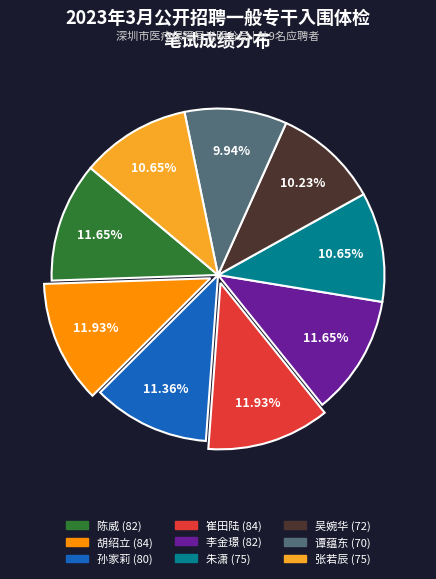

Is there a majority slice in this chart?

No